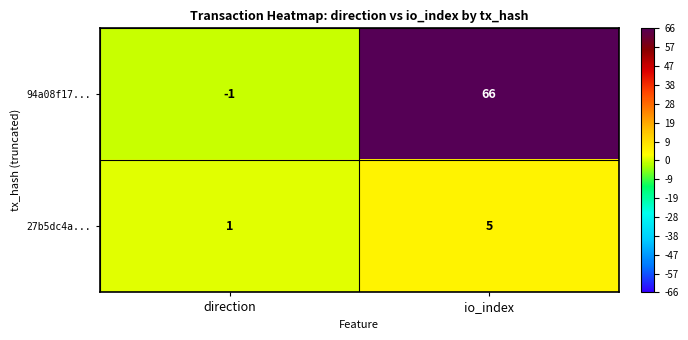

What is the difference between the maximum and minimum values in the 27b5dc4a... series?

4